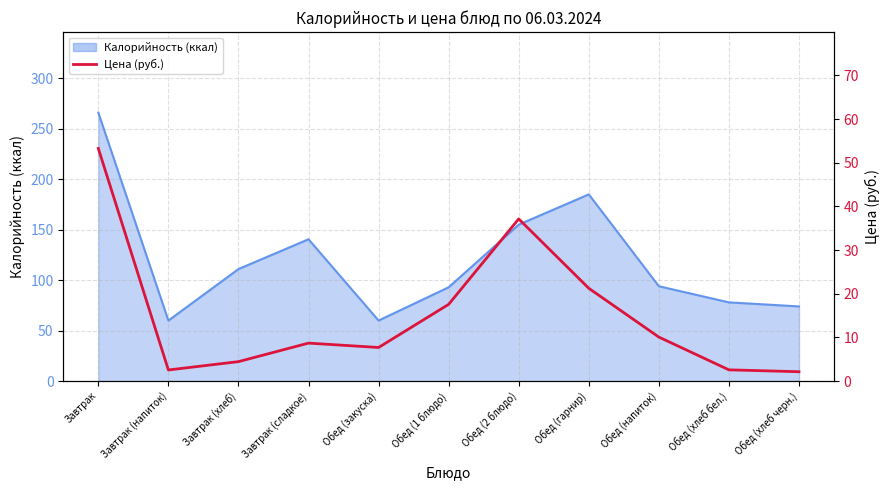

At which category does the data reach its first local valley?

Завтрак (напиток)